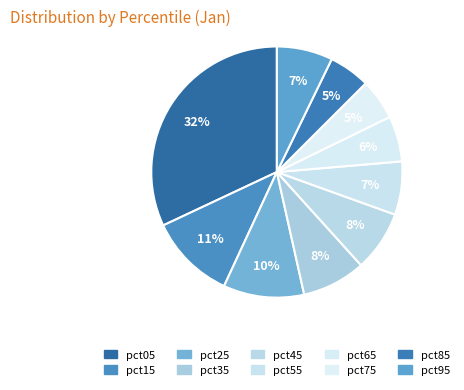

Does pct35 account for over 50% of the chart?

No